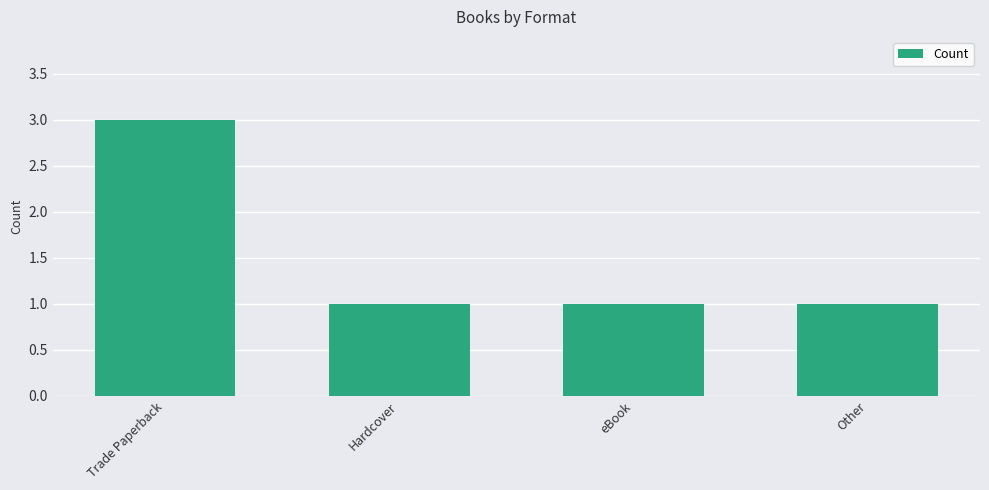

Reading right to left, list all the values displayed in this chart.

Other=1	eBook=1	Hardcover=1	Trade Paperback=3